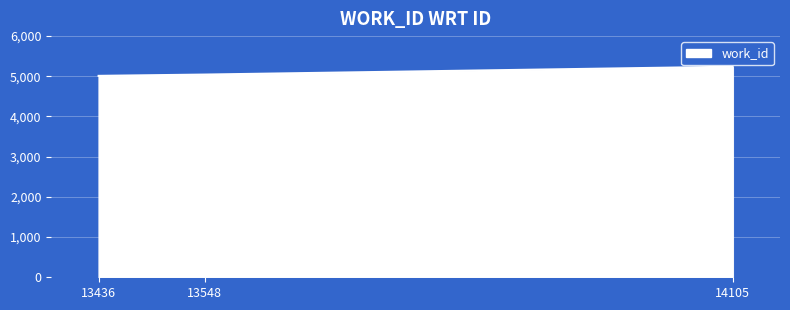

What is the ratio of the value at 14105 to the value at 13548?

1.0